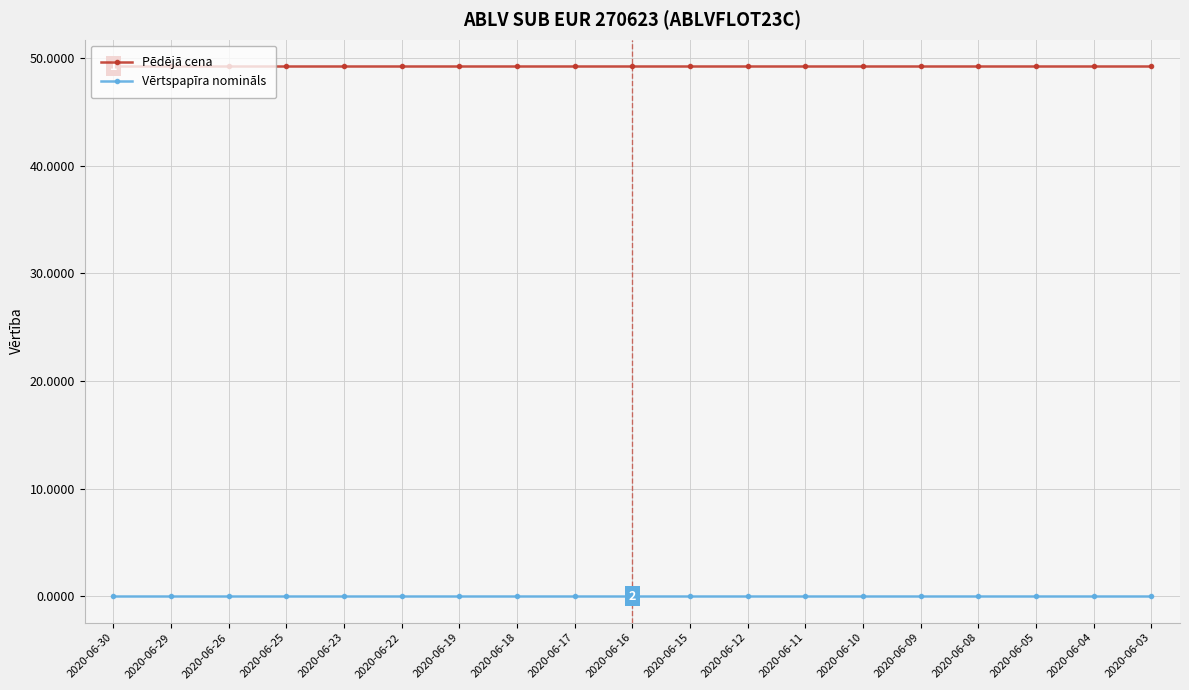

True or false: Pēdējā cena and Vērtspapīra nomināls intersect in this chart.

False